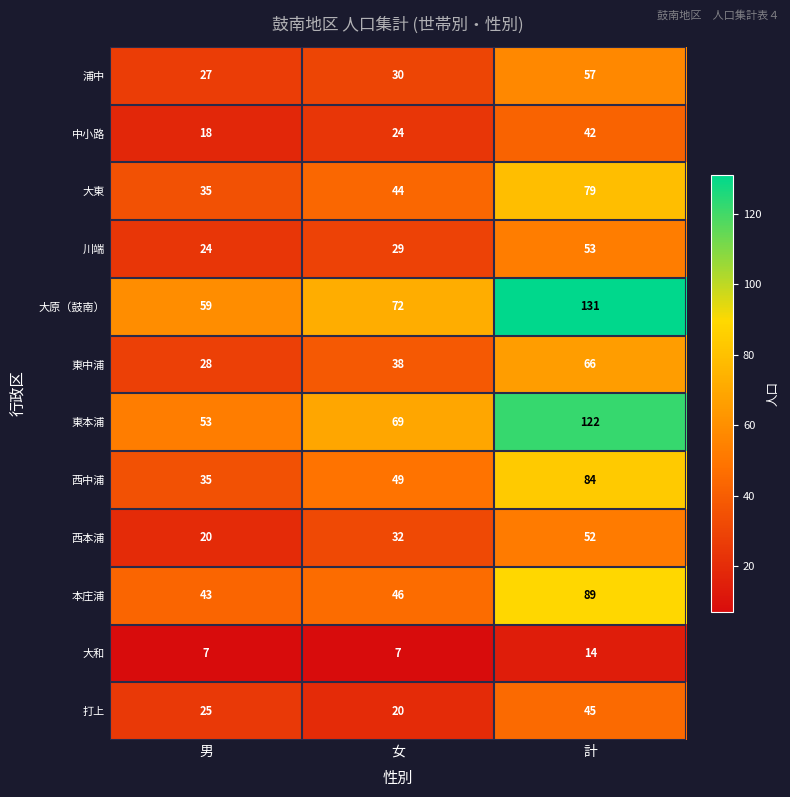

Is it true that 西中浦 equals 35 at 計?

False